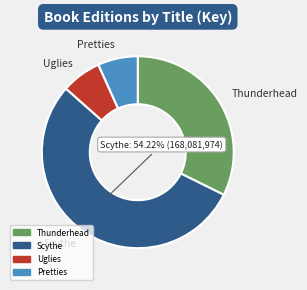

To the nearest percent, what portion does Uglies represent?

7%